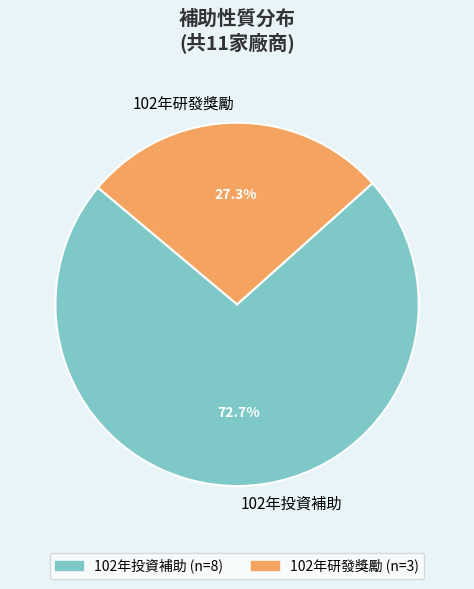

Between 102年研發獎勵 and 102年投資補助, which is larger?

102年投資補助